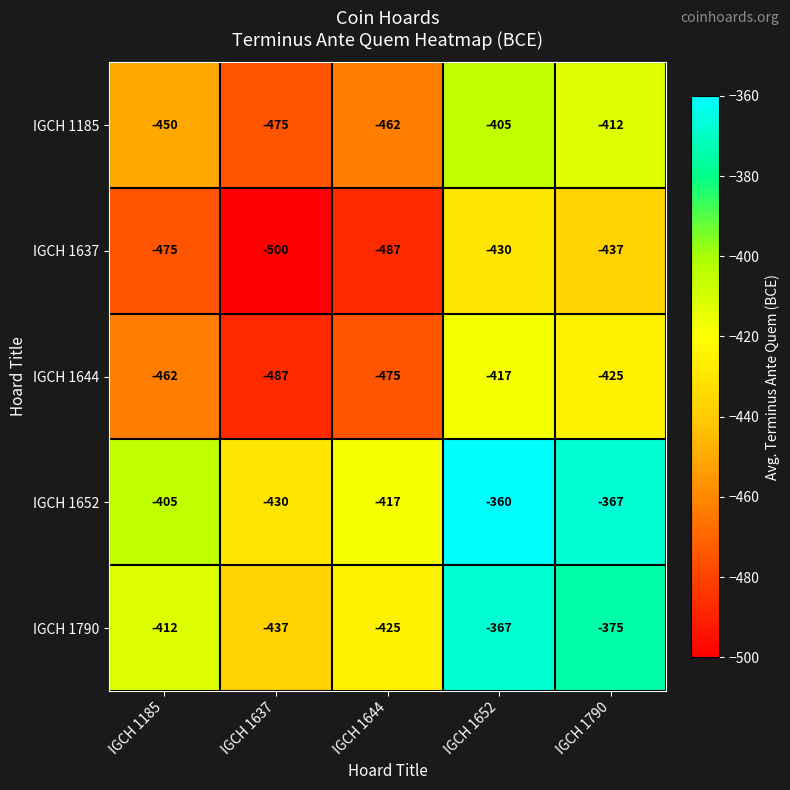

Which series has the largest total across all categories?

IGCH 1652